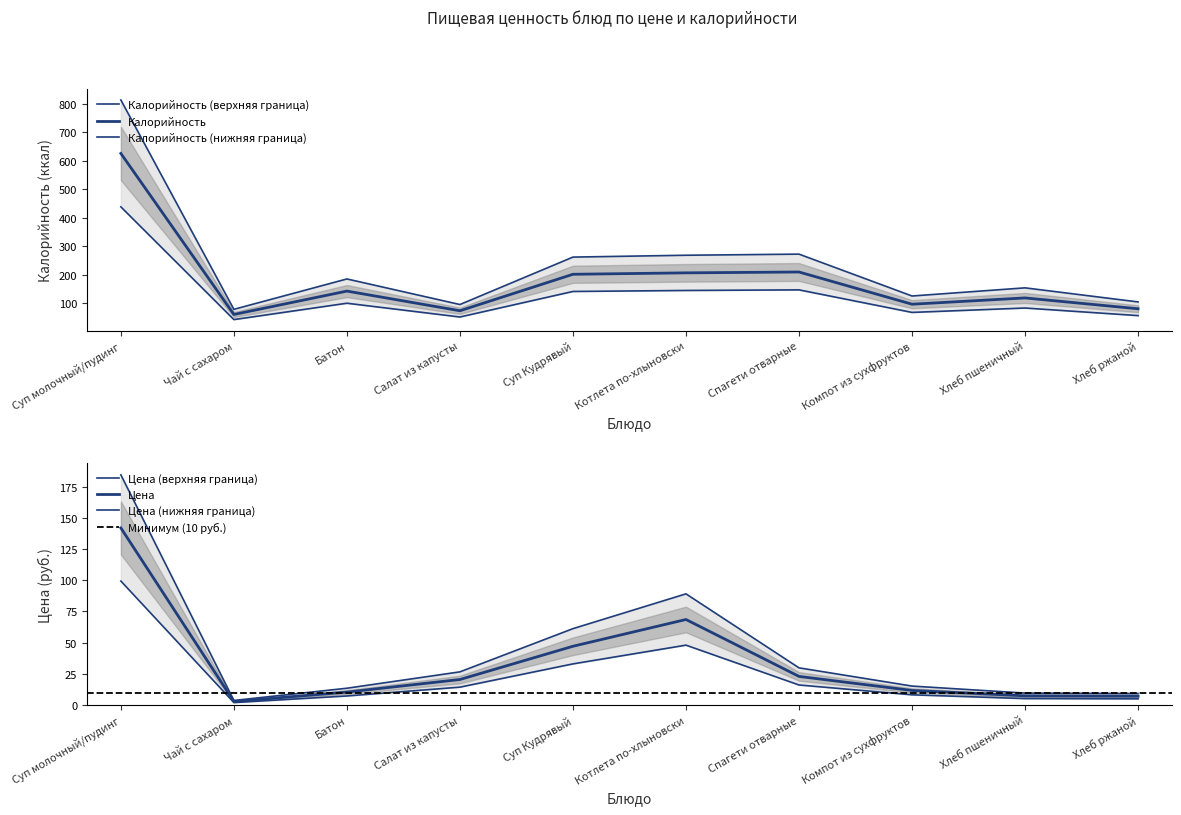

Rank the series by their average value, from highest to lowest.

Калорийность, Цена